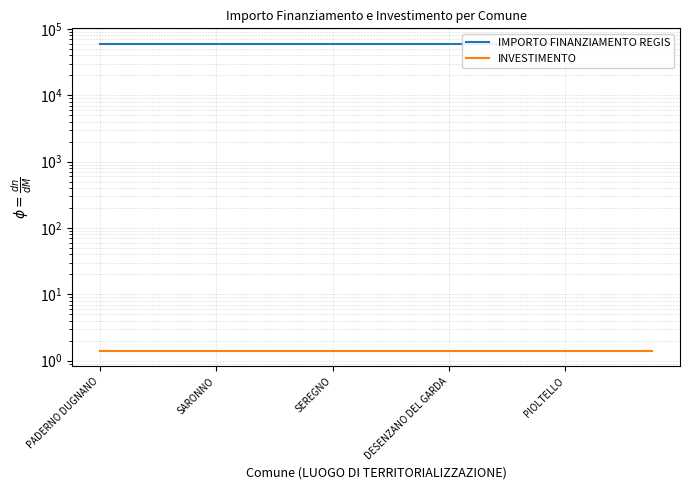

What value does the INVESTIMENTO series have at DESENZANO DEL GARDA?

1.4